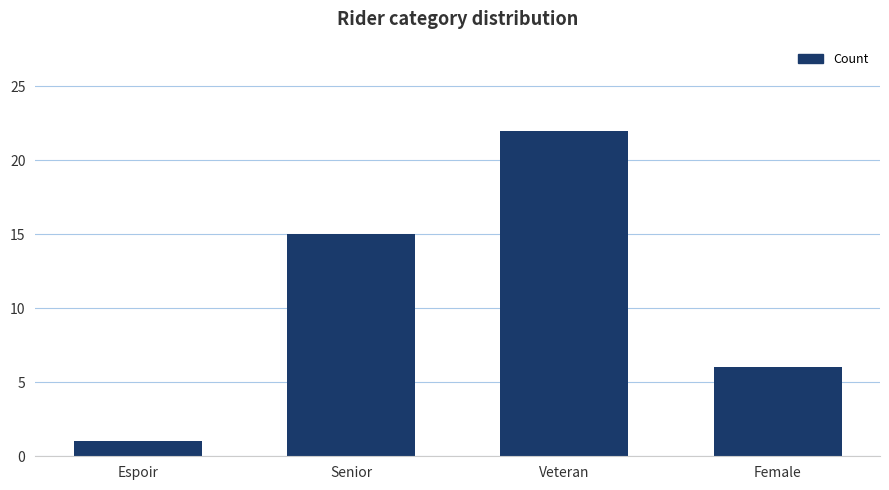

What is the label of the 3rd bar from the left?

Veteran